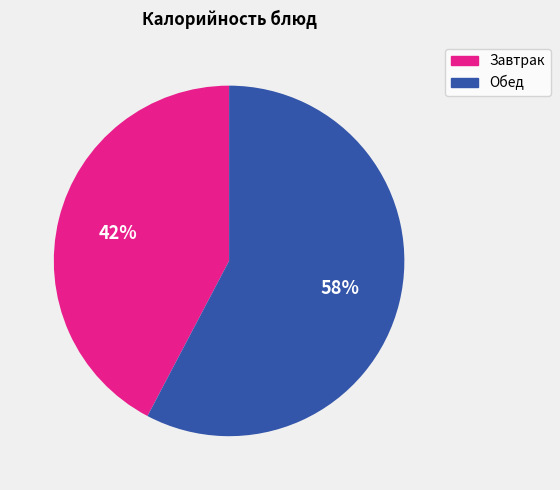

To the nearest percent, what is the average slice percentage?

50%